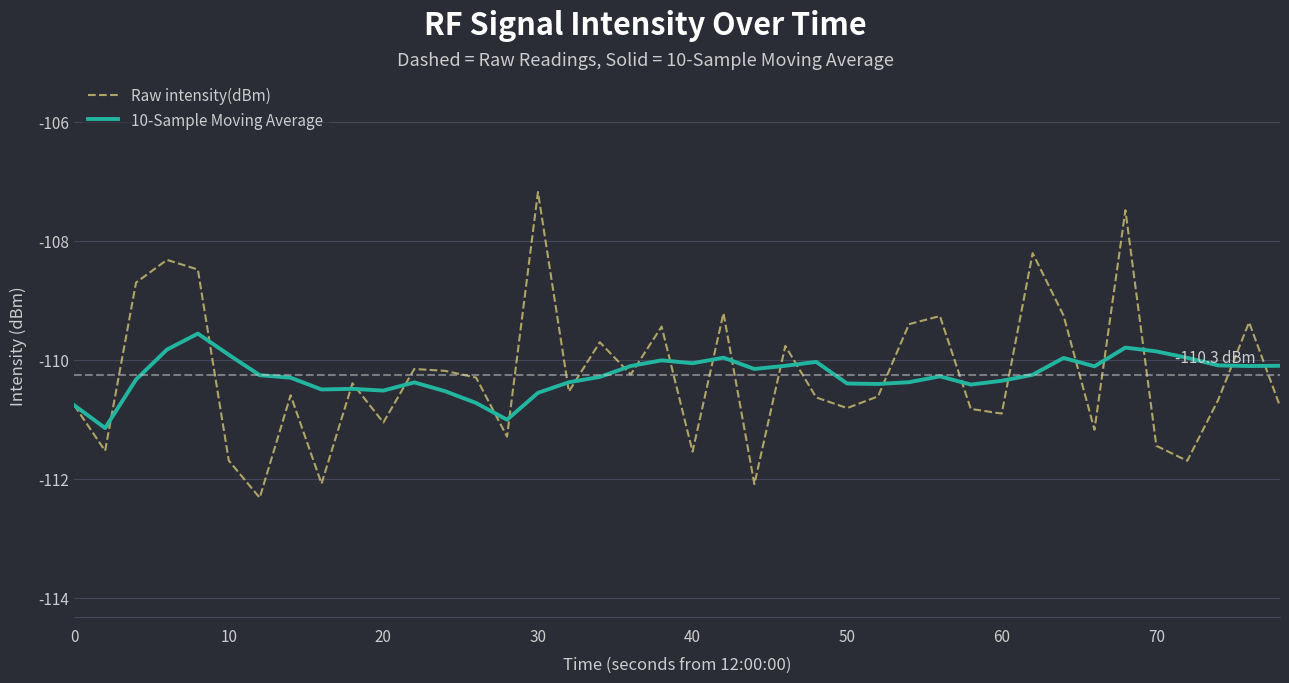

Which series has the largest range (max minus min)?

Raw intensity(dBm)